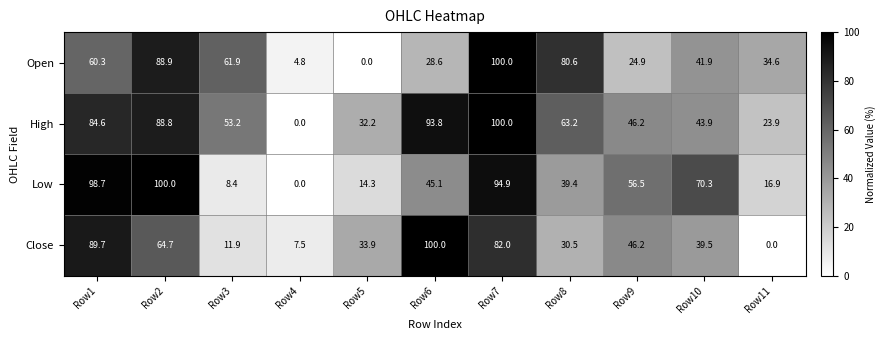

What is the approximate value of High at Row7?

100.0